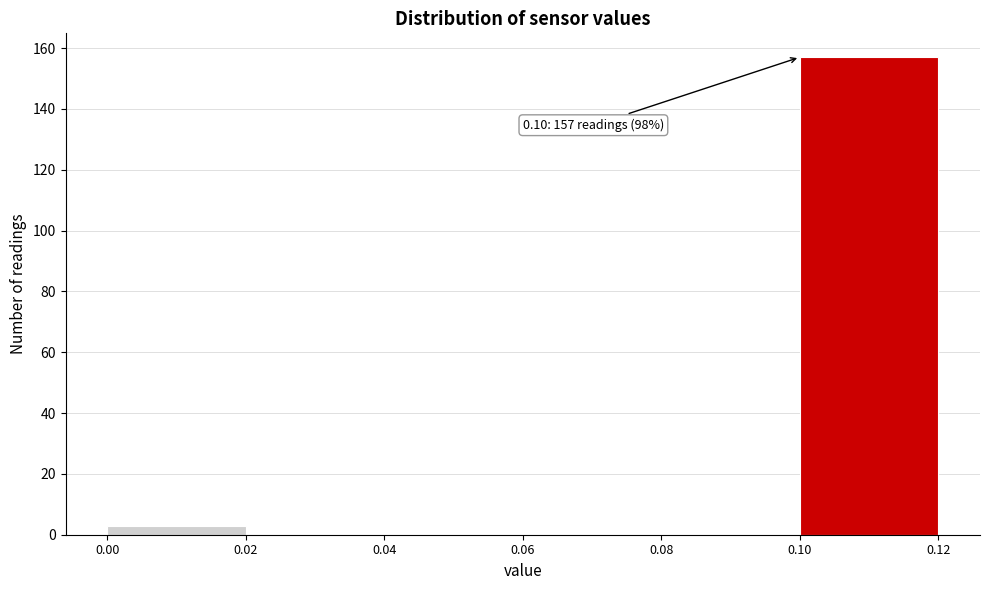

Over which range of the x-axis is the bar tallest?

0.10 to 0.12